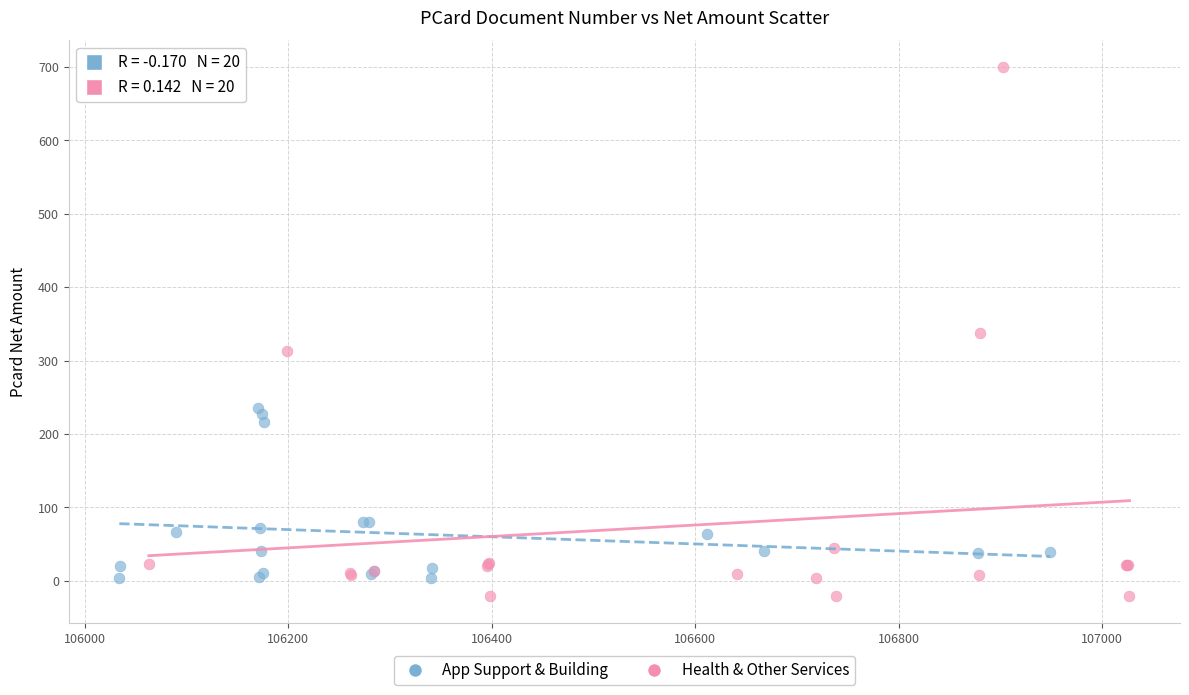

Which series contains the highest Y value?

Health & Other Services